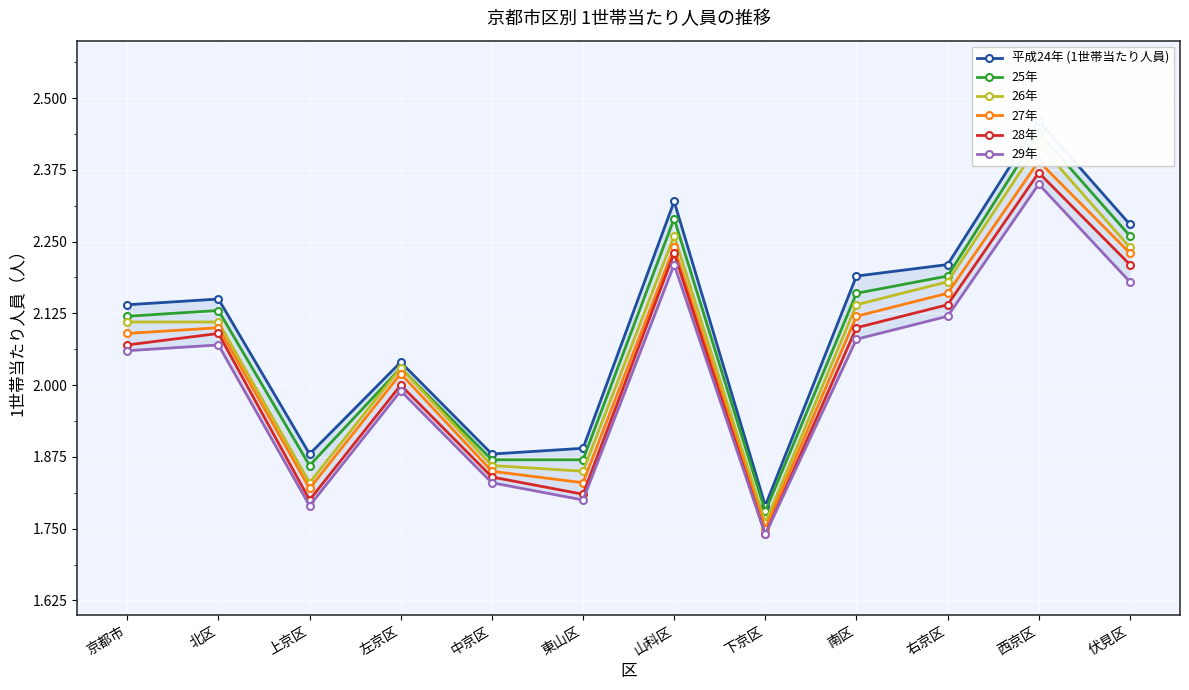

What is the average value of the 29年 series?

2.0